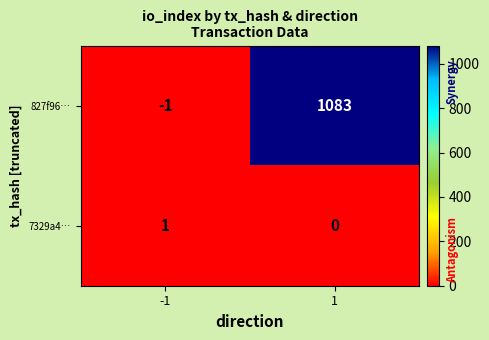

How many series are shown in this chart?

2